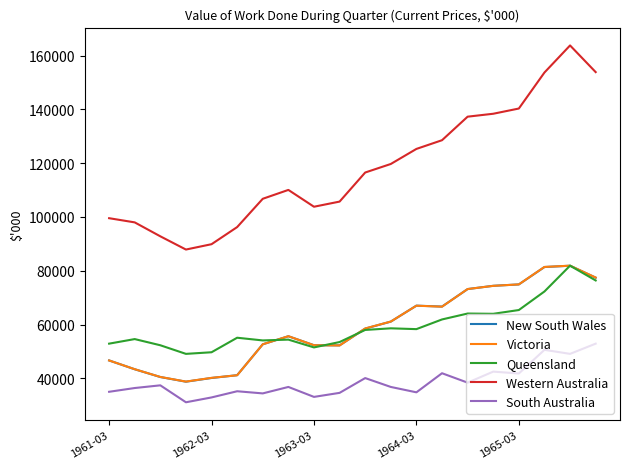

True or false: South Australia and New South Wales intersect in this chart.

False